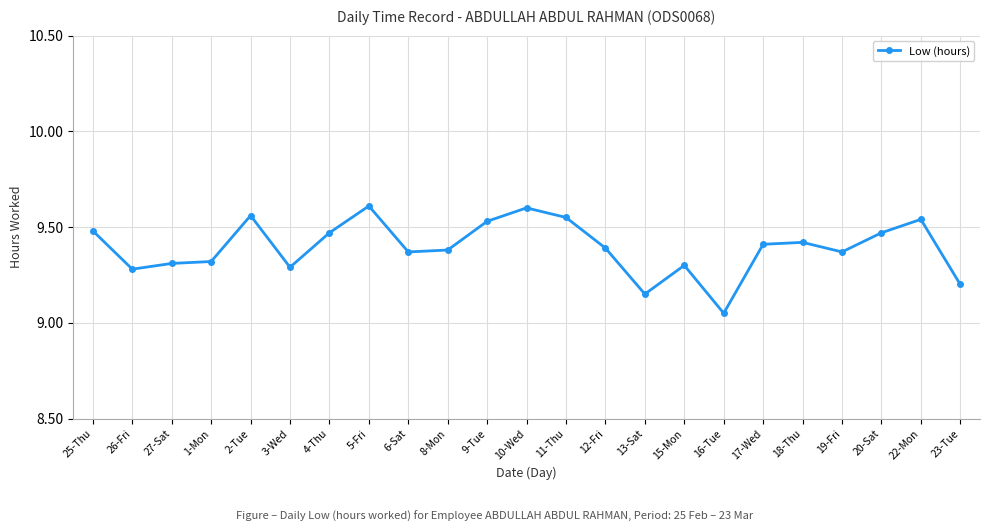

What is the label of the 17th point from the right?

4-Thu